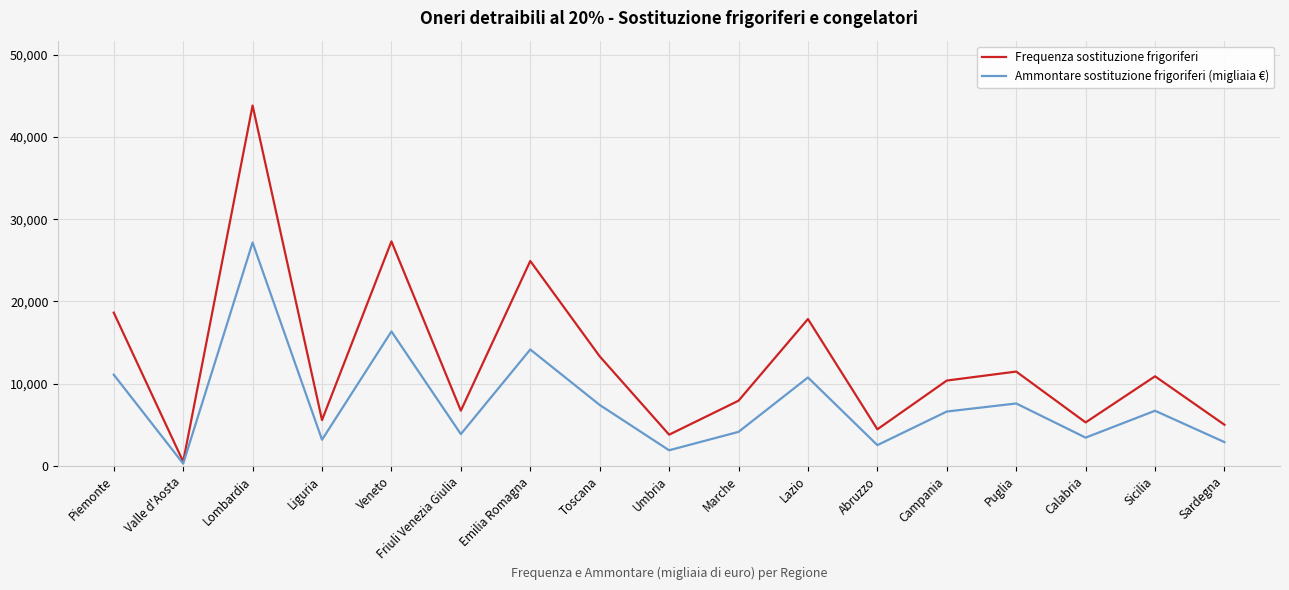

Is it true that Frequenza sostituzione frigoriferi equals 5578 at Liguria?

True